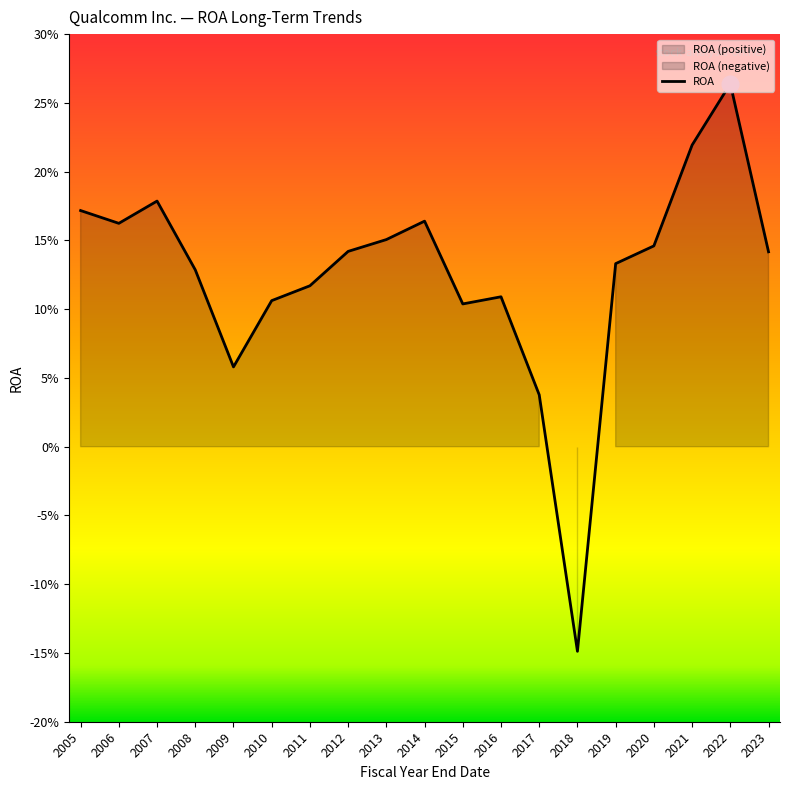

True or false: the data has more than 0 interior local peaks.

True